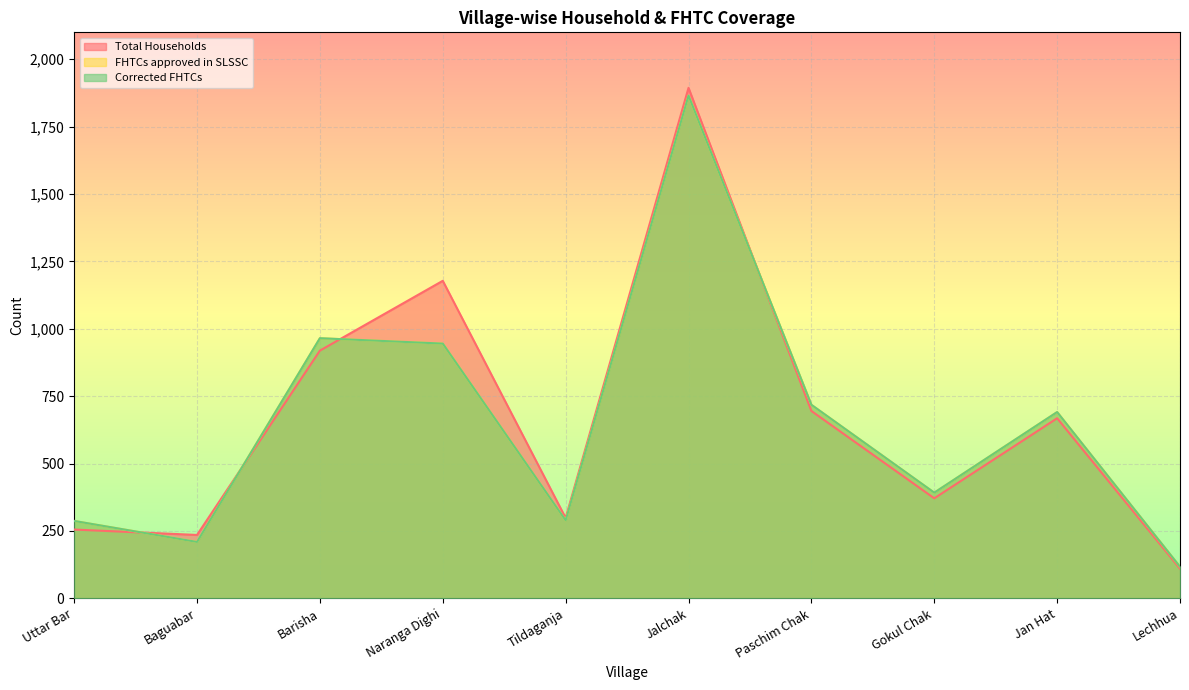

At which label is FHTCs approved in SLSSC closest to 991?

Barisha